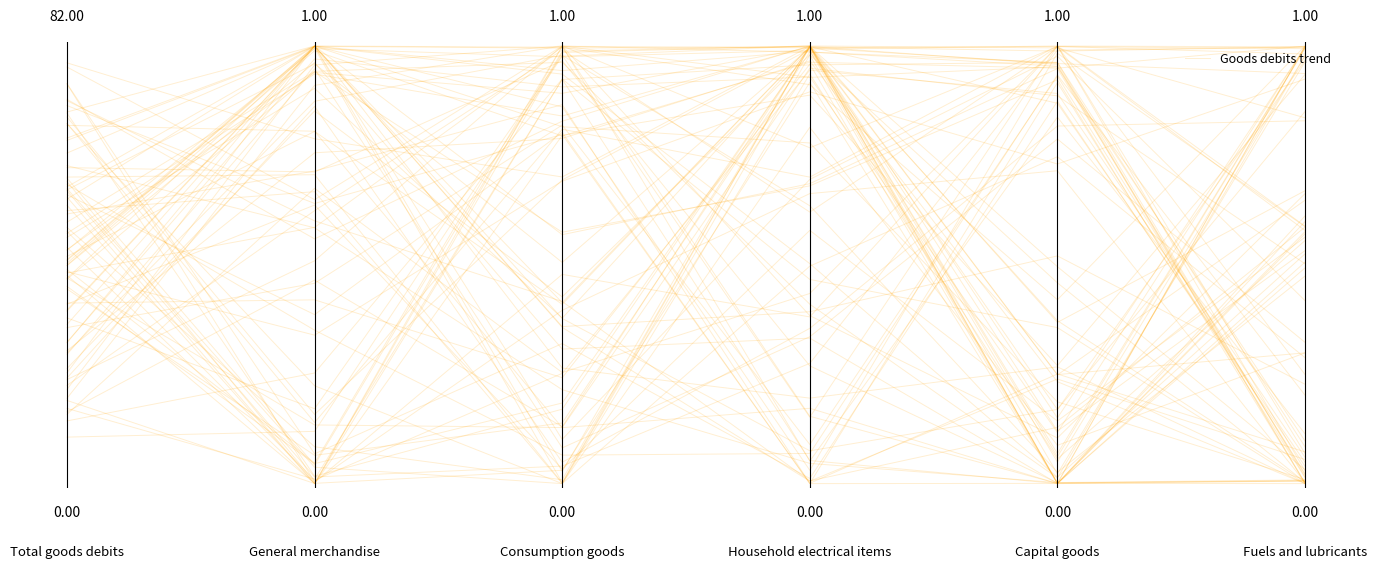

What is the difference between the maximum and second lowest values?

1.0